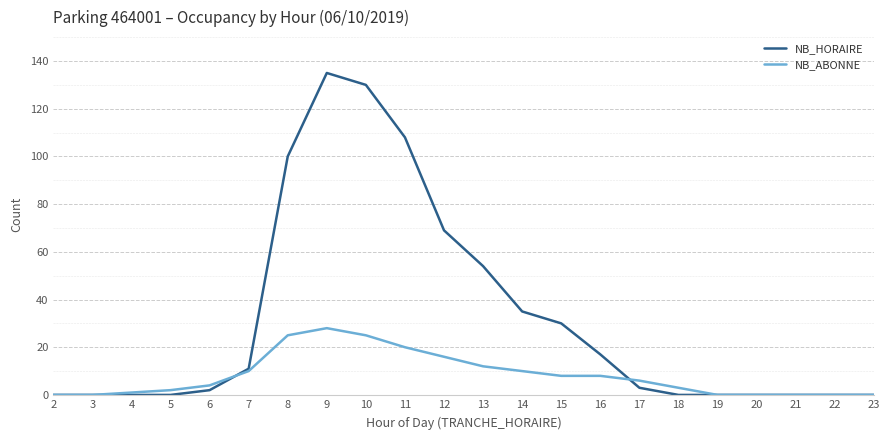

How many lines are shown in the chart?

2